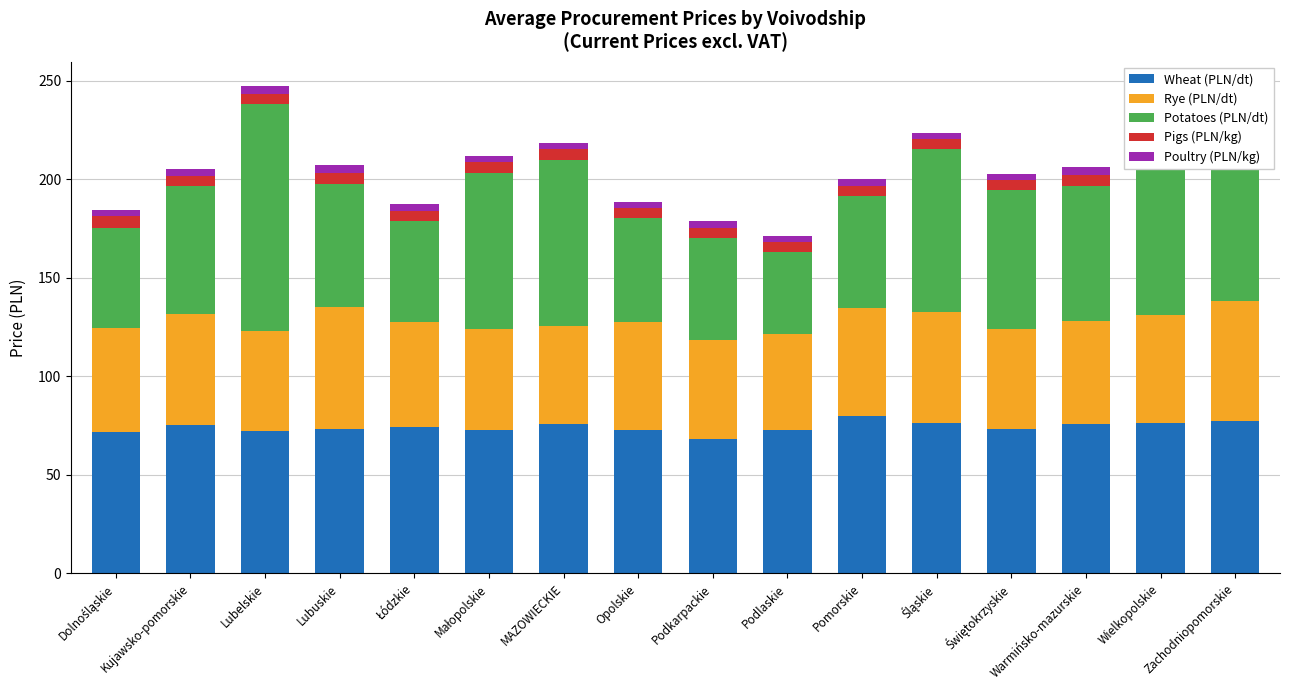

Are the bars horizontal?

No